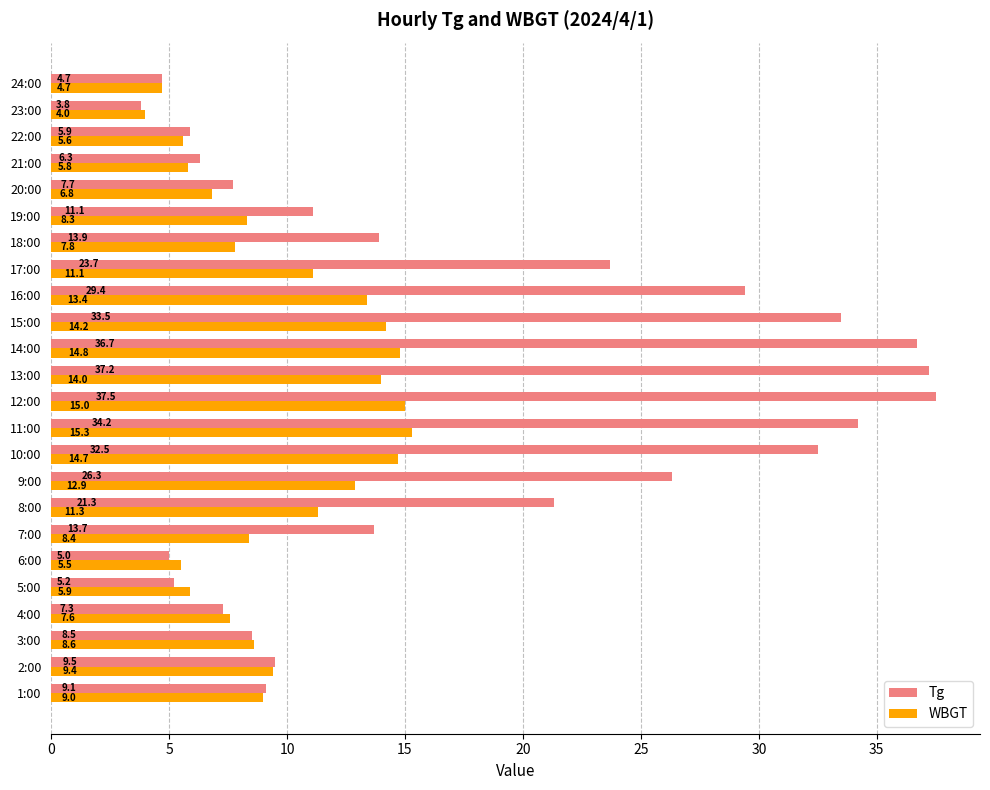

What is the sum of all Tg values?

424.0